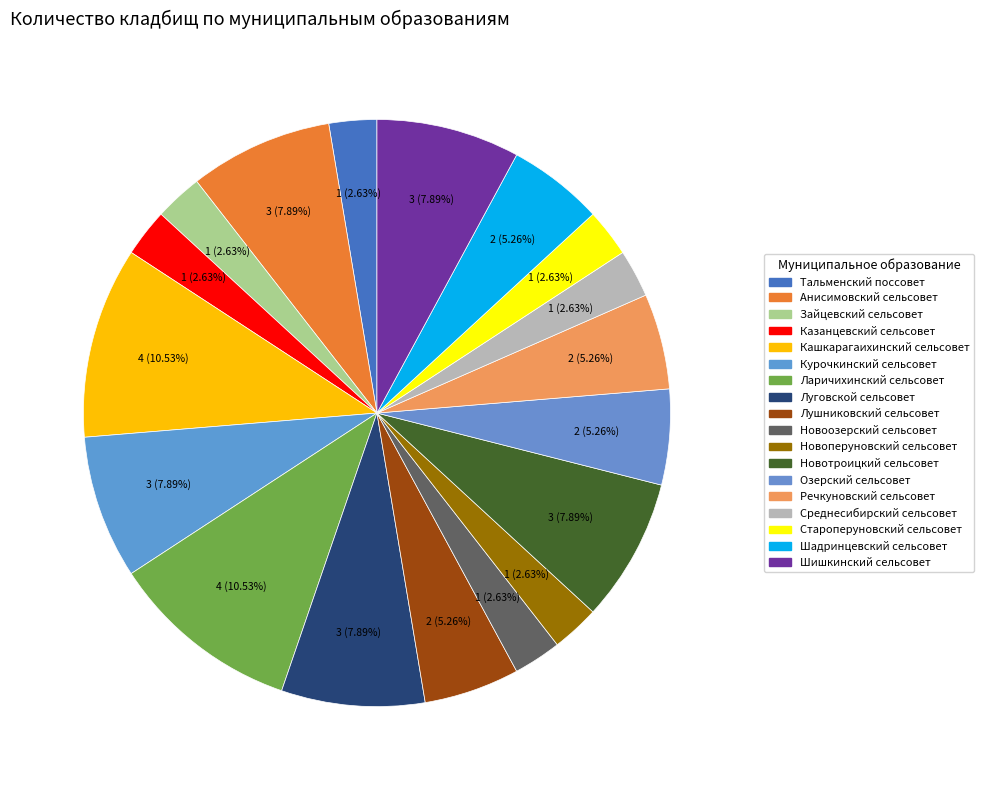

Is Новоозерский сельсовет the majority of the pie?

No